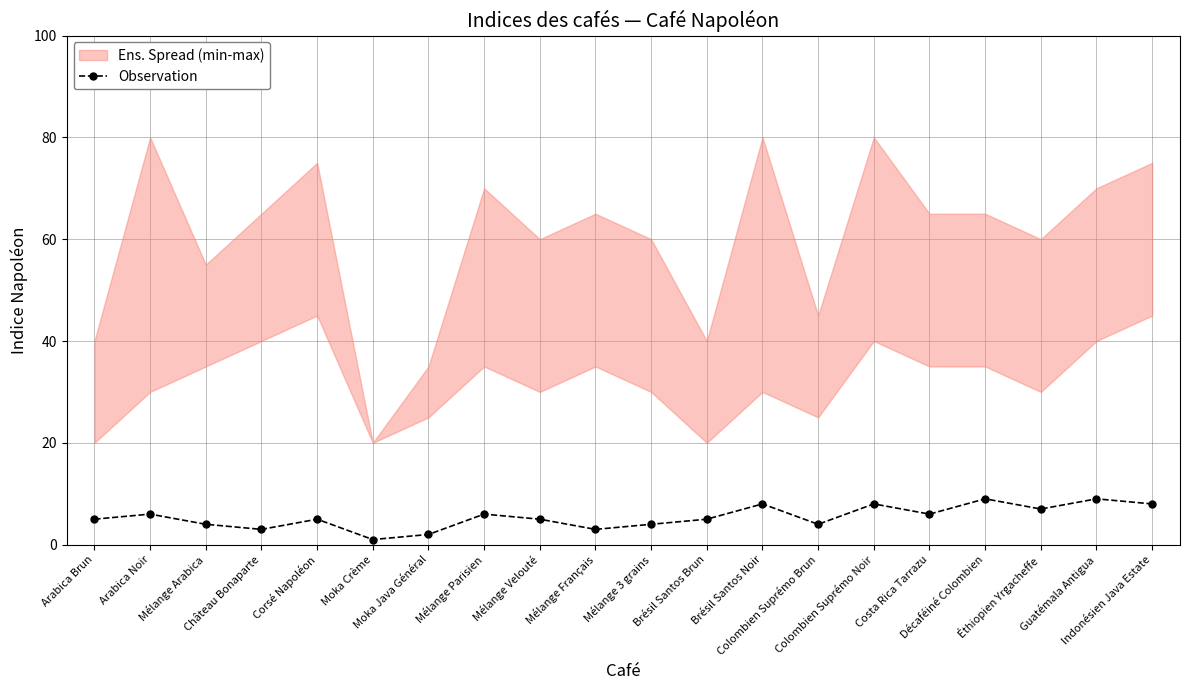

The chart shows a value of 4 at Mélange Arabica. True or false?

True